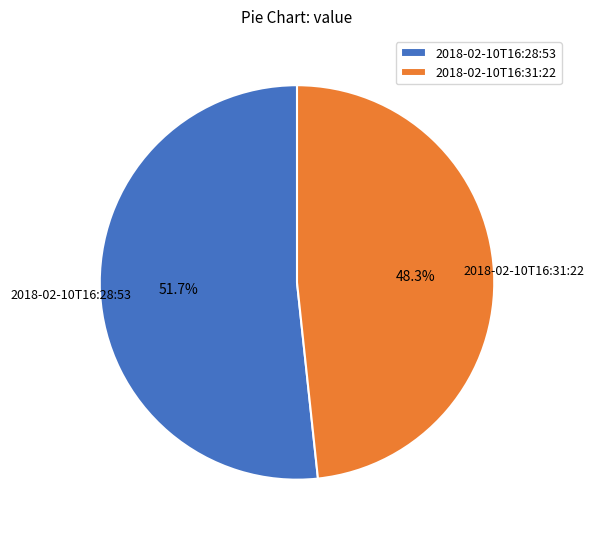

What percentage do 2018-02-10T16:31:22 and 2018-02-10T16:28:53 together represent?

100.0%